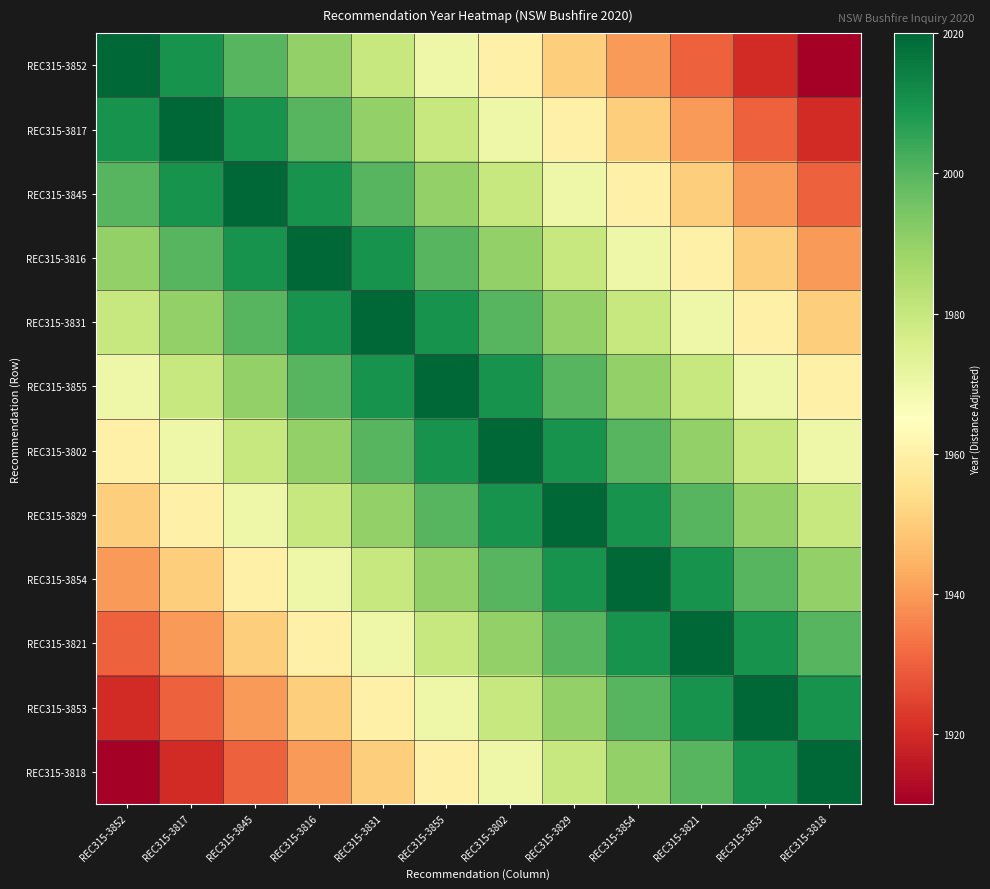

Reading left to right, extract all data points from this chart.

REC315-3852: REC315-3852=2020	REC315-3817=2010	REC315-3845=2000	REC315-3816=1990	REC315-3831=1980	REC315-3855=1970	REC315-3802=1960	REC315-3829=1950	REC315-3854=1940	REC315-3821=1930	REC315-3853=1920	REC315-3818=1910
REC315-3817: REC315-3852=2010	REC315-3817=2020	REC315-3845=2010	REC315-3816=2000	REC315-3831=1990	REC315-3855=1980	REC315-3802=1970	REC315-3829=1960	REC315-3854=1950	REC315-3821=1940	REC315-3853=1930	REC315-3818=1920
REC315-3845: REC315-3852=2000	REC315-3817=2010	REC315-3845=2020	REC315-3816=2010	REC315-3831=2000	REC315-3855=1990	REC315-3802=1980	REC315-3829=1970	REC315-3854=1960	REC315-3821=1950	REC315-3853=1940	REC315-3818=1930
REC315-3816: REC315-3852=1990	REC315-3817=2000	REC315-3845=2010	REC315-3816=2020	REC315-3831=2010	REC315-3855=2000	REC315-3802=1990	REC315-3829=1980	REC315-3854=1970	REC315-3821=1960	REC315-3853=1950	REC315-3818=1940
REC315-3831: REC315-3852=1980	REC315-3817=1990	REC315-3845=2000	REC315-3816=2010	REC315-3831=2020	REC315-3855=2010	REC315-3802=2000	REC315-3829=1990	REC315-3854=1980	REC315-3821=1970	REC315-3853=1960	REC315-3818=1950
REC315-3855: REC315-3852=1970	REC315-3817=1980	REC315-3845=1990	REC315-3816=2000	REC315-3831=2010	REC315-3855=2020	REC315-3802=2010	REC315-3829=2000	REC315-3854=1990	REC315-3821=1980	REC315-3853=1970	REC315-3818=1960
REC315-3802: REC315-3852=1960	REC315-3817=1970	REC315-3845=1980	REC315-3816=1990	REC315-3831=2000	REC315-3855=2010	REC315-3802=2020	REC315-3829=2010	REC315-3854=2000	REC315-3821=1990	REC315-3853=1980	REC315-3818=1970
REC315-3829: REC315-3852=1950	REC315-3817=1960	REC315-3845=1970	REC315-3816=1980	REC315-3831=1990	REC315-3855=2000	REC315-3802=2010	REC315-3829=2020	REC315-3854=2010	REC315-3821=2000	REC315-3853=1990	REC315-3818=1980
REC315-3854: REC315-3852=1940	REC315-3817=1950	REC315-3845=1960	REC315-3816=1970	REC315-3831=1980	REC315-3855=1990	REC315-3802=2000	REC315-3829=2010	REC315-3854=2020	REC315-3821=2010	REC315-3853=2000	REC315-3818=1990
REC315-3821: REC315-3852=1930	REC315-3817=1940	REC315-3845=1950	REC315-3816=1960	REC315-3831=1970	REC315-3855=1980	REC315-3802=1990	REC315-3829=2000	REC315-3854=2010	REC315-3821=2020	REC315-3853=2010	REC315-3818=2000
REC315-3853: REC315-3852=1920	REC315-3817=1930	REC315-3845=1940	REC315-3816=1950	REC315-3831=1960	REC315-3855=1970	REC315-3802=1980	REC315-3829=1990	REC315-3854=2000	REC315-3821=2010	REC315-3853=2020	REC315-3818=2010
REC315-3818: REC315-3852=1910	REC315-3817=1920	REC315-3845=1930	REC315-3816=1940	REC315-3831=1950	REC315-3855=1960	REC315-3802=1970	REC315-3829=1980	REC315-3854=1990	REC315-3821=2000	REC315-3853=2010	REC315-3818=2020